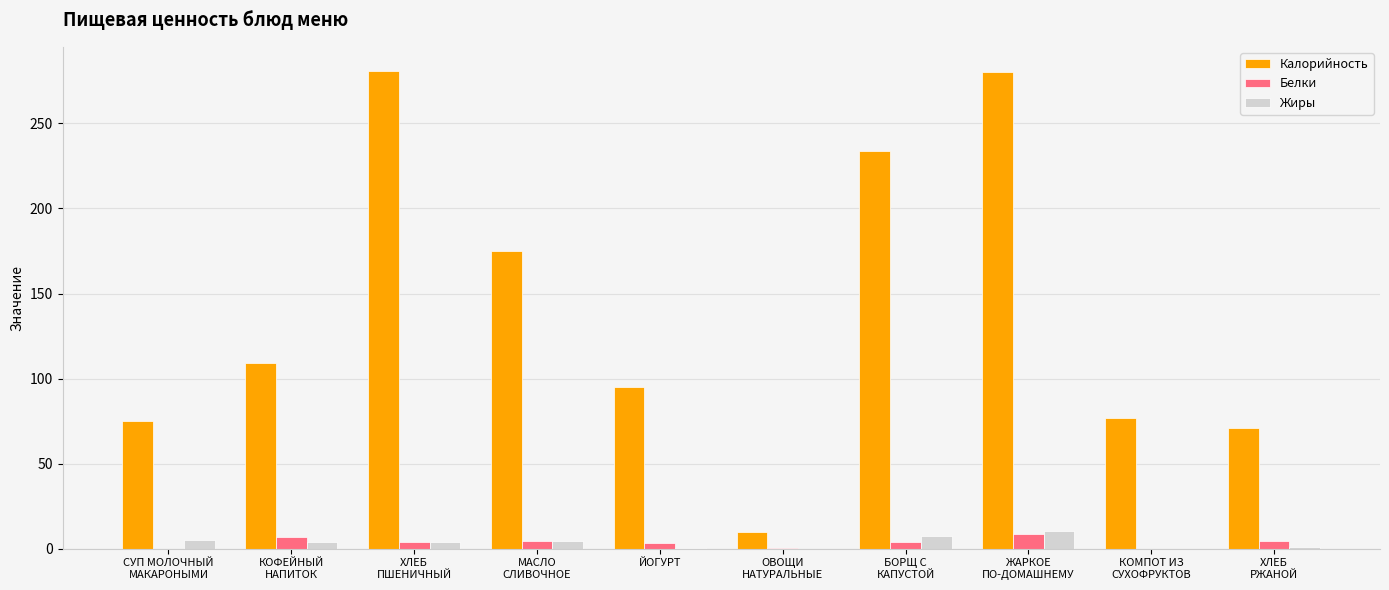

Which series has the largest total across all categories?

Калорийность